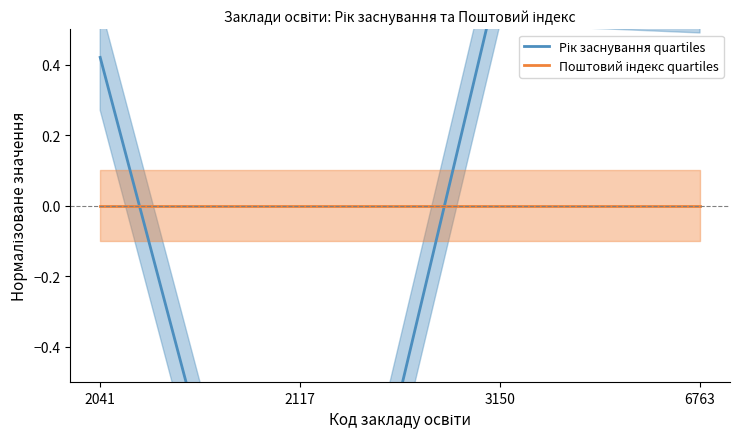

What are all the series names shown in the legend?

Рік заснування quartiles, Поштовий індекс quartiles